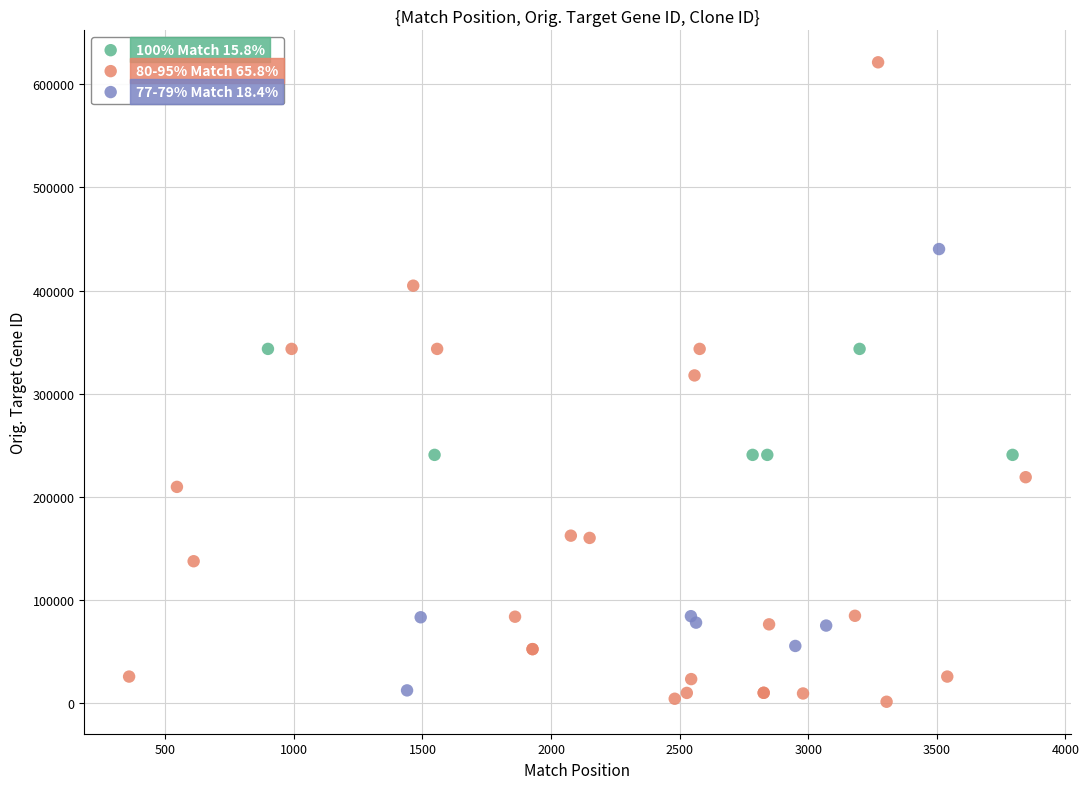

Which series has the widest spread of Y values?

80-95% Match 65.8%